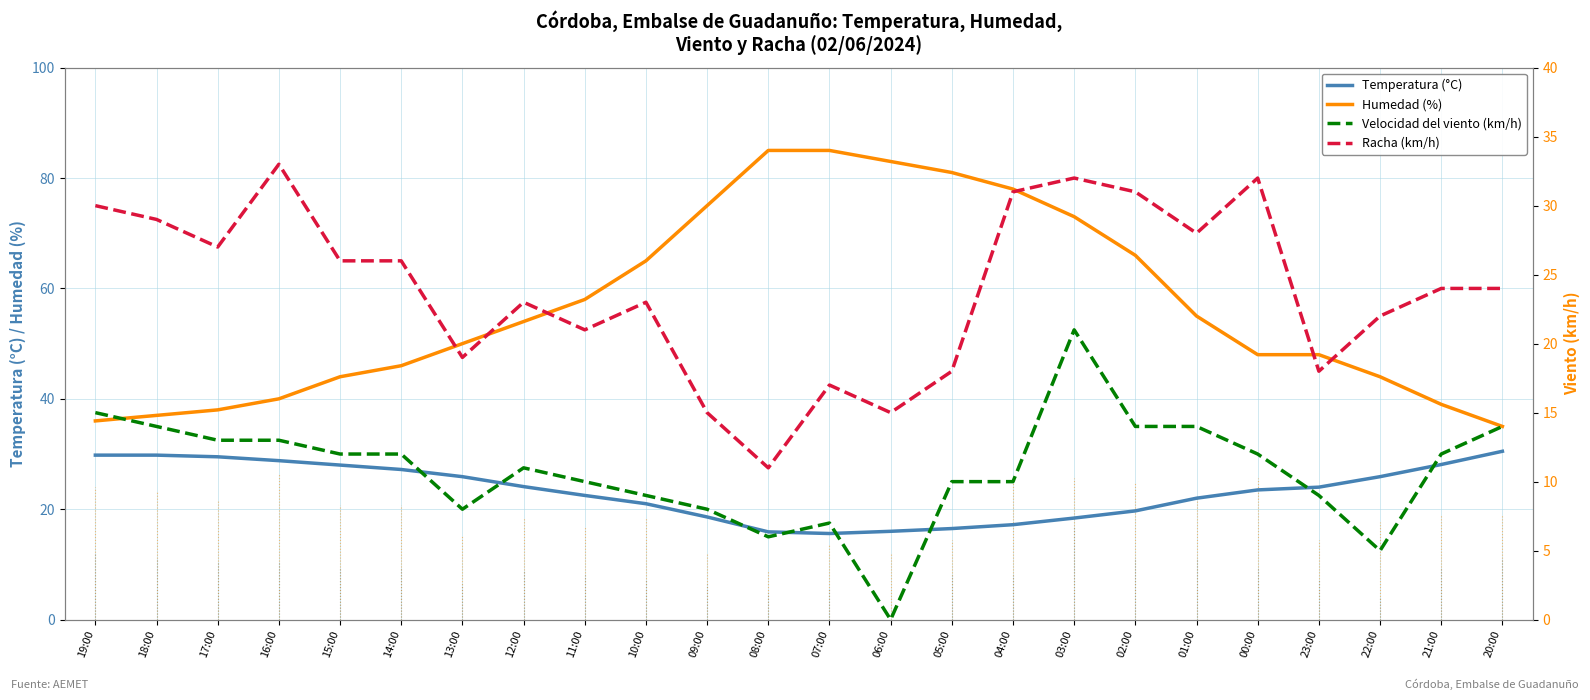

True or false: Temperatura (°C) has a value of 18.4 at 03:00.

True